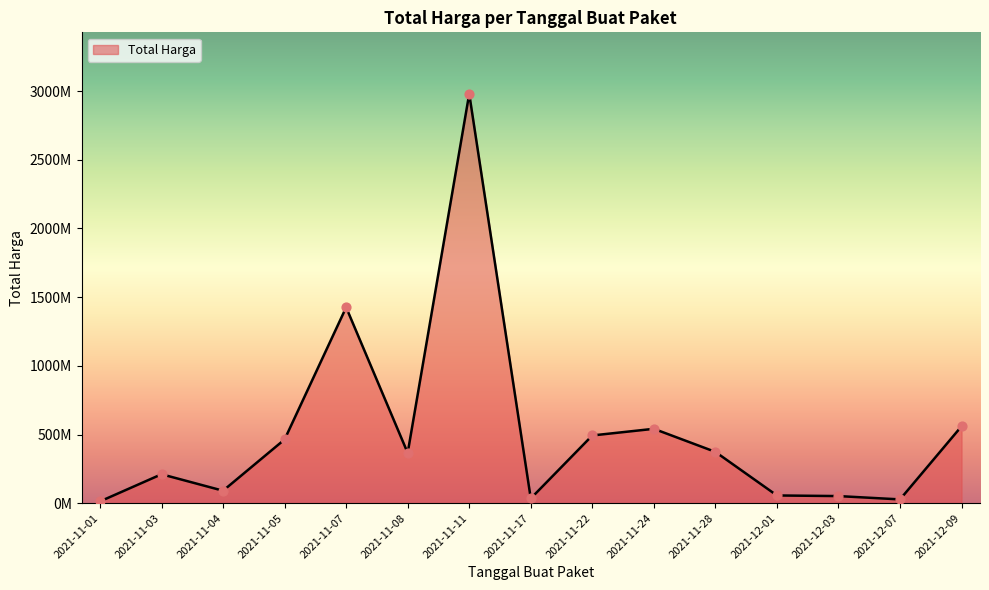

Does the chart have visible grid lines?

No